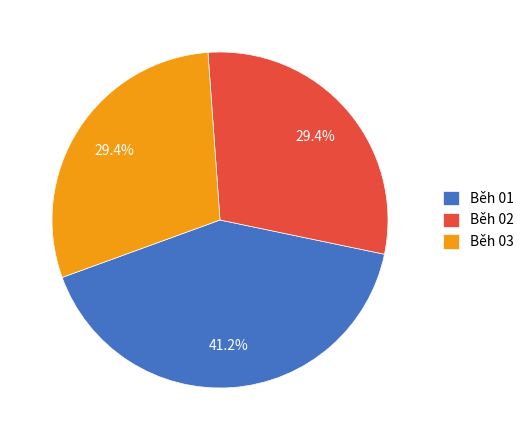

Does Běh 03 account for over 50% of the chart?

No